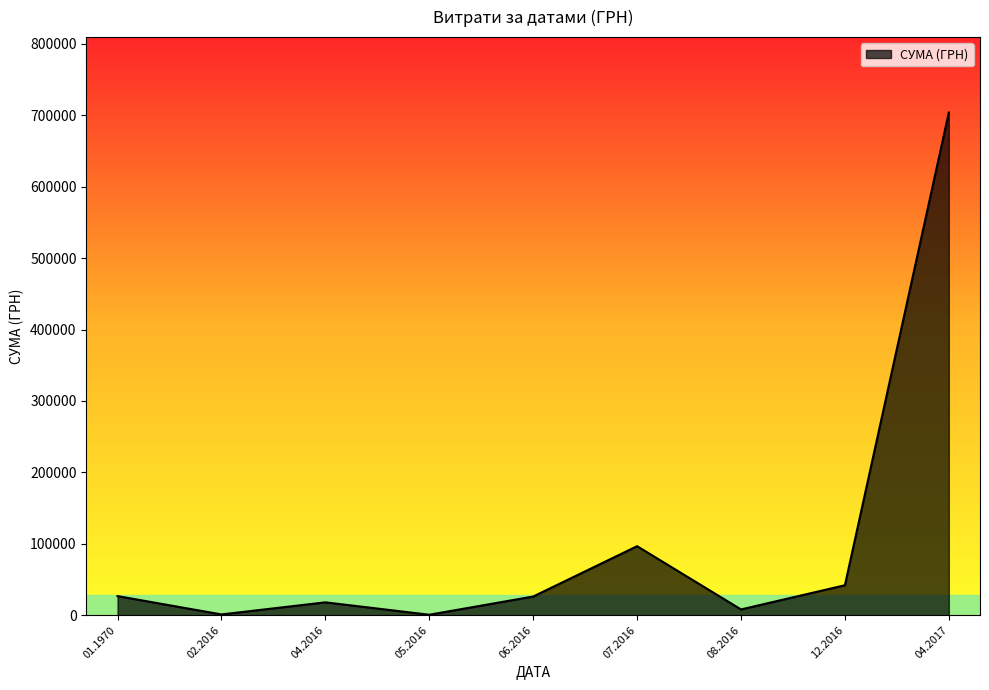

What is the greatest value displayed?

703909.0